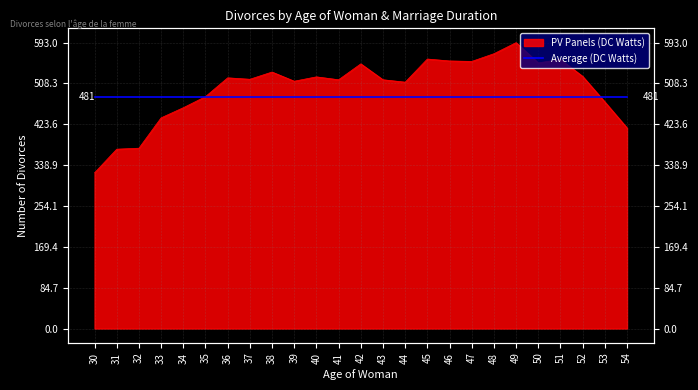

Approximately how many times larger is the value at 38 compared to 44?

1.0